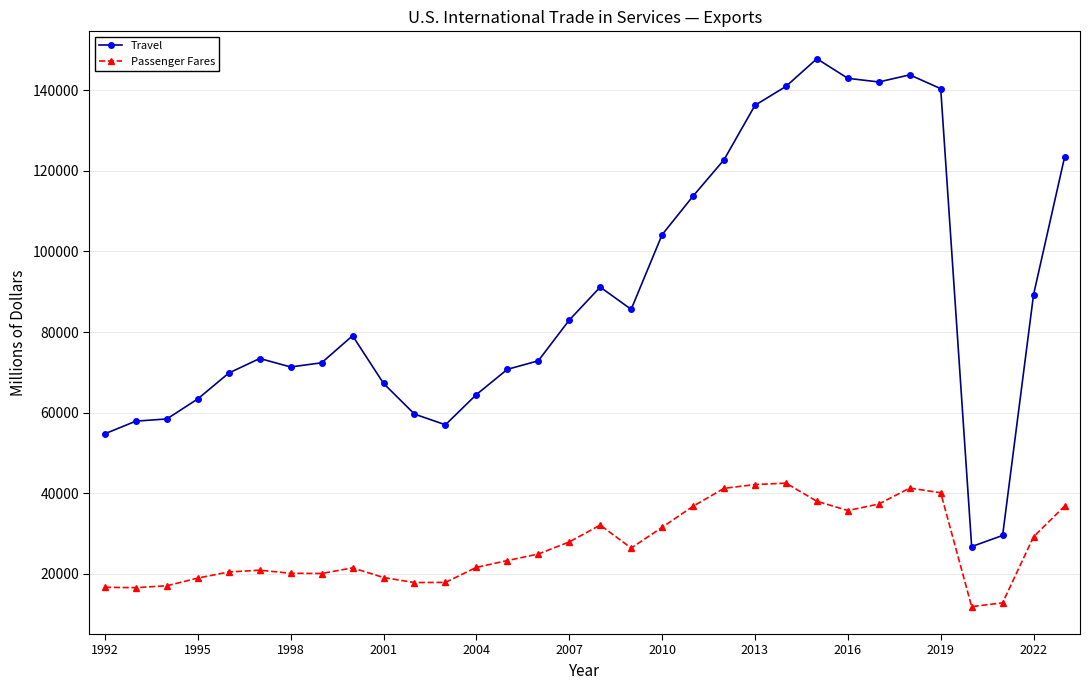

At how many categories does at least one series exceed 116635?

9